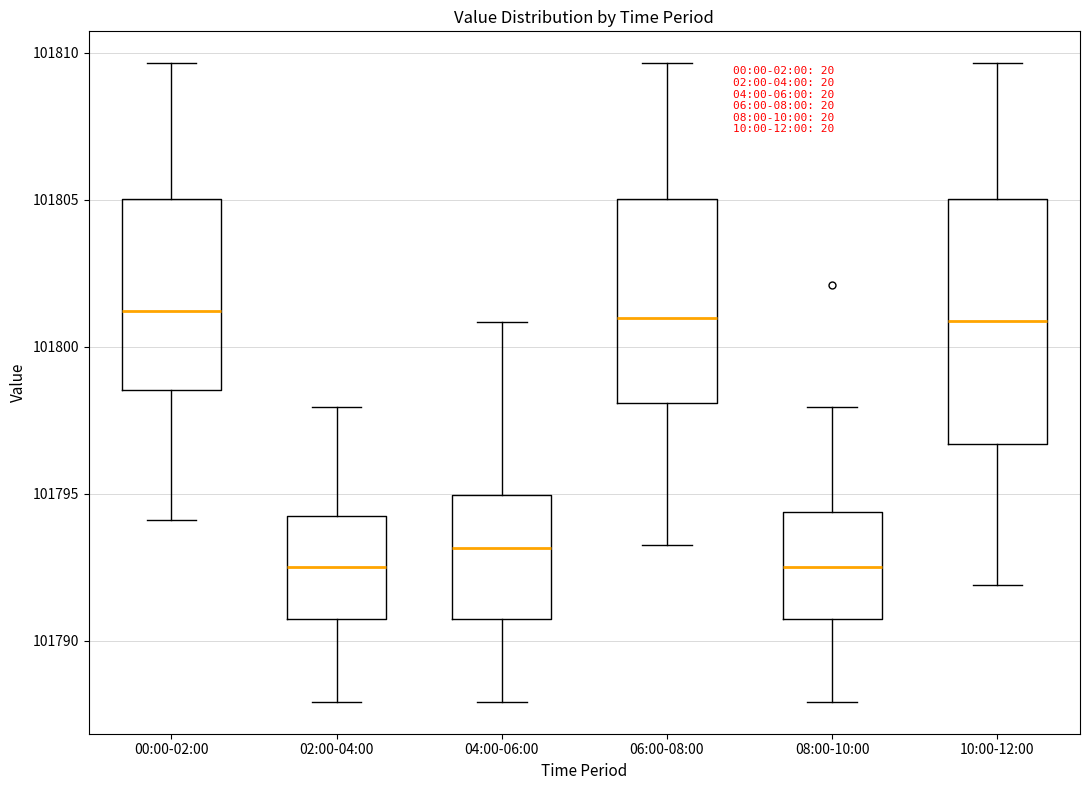

Reading left to right, read every box against the y-axis: the position of its median line, the range the box covers, and the ends of its whiskers. The values are not printed on the chart, so give them approximately, as read against the axis.

00:00-02:00: median 101801.0, box 101798.5 to 101805.0, whiskers 101794.0 to 101809.5
02:00-04:00: median 101792.5, box 101790.5 to 101794.0, whiskers 101788.0 to 101798.0
04:00-06:00: median 101793.0, box 101790.5 to 101795.0, whiskers 101788.0 to 101801.0
06:00-08:00: median 101801.0, box 101798.0 to 101805.0, whiskers 101793.5 to 101809.5
08:00-10:00: median 101792.5, box 101790.5 to 101794.5, whiskers 101788.0 to 101798.0
10:00-12:00: median 101801.0, box 101796.5 to 101805.0, whiskers 101792.0 to 101809.5